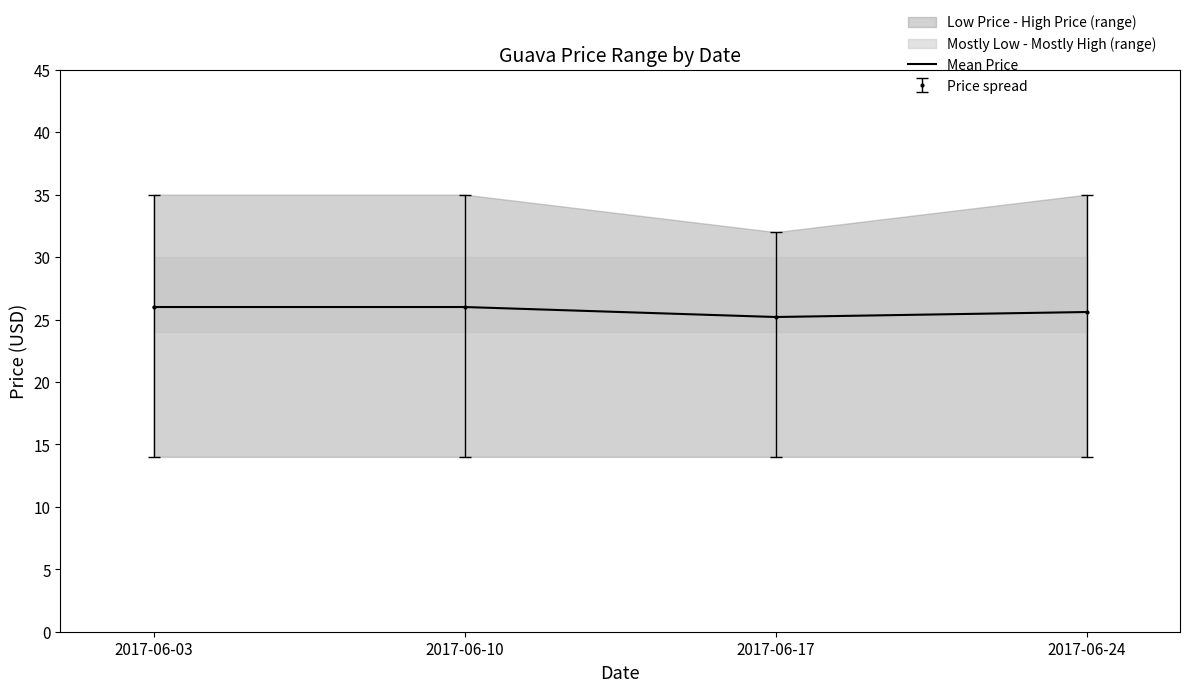

What is the maximum value shown in the chart?

26.0